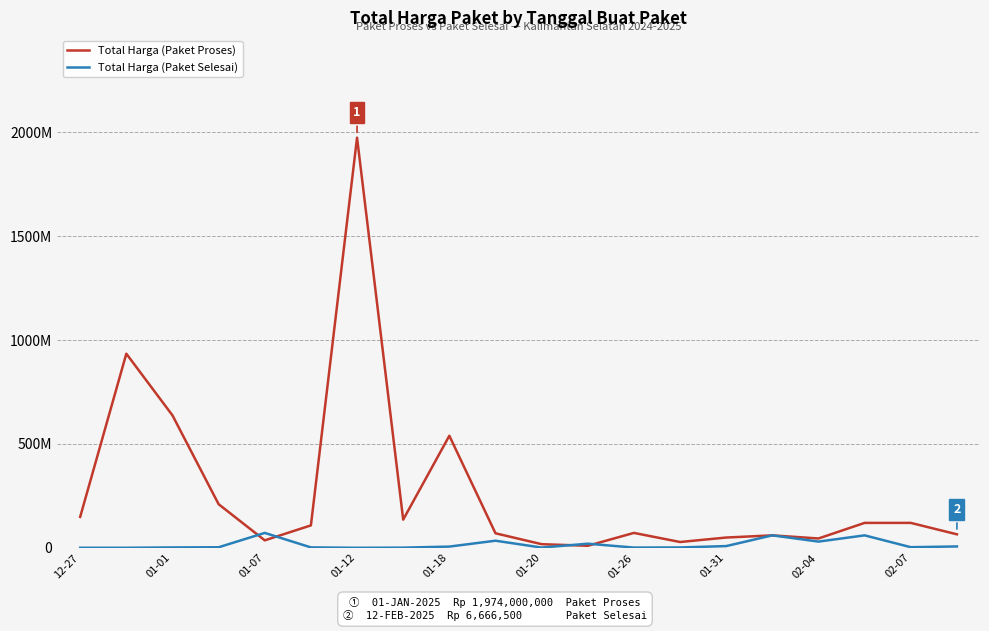

What are all the series names shown in the legend?

Total Harga (Paket Proses), Total Harga (Paket Selesai)